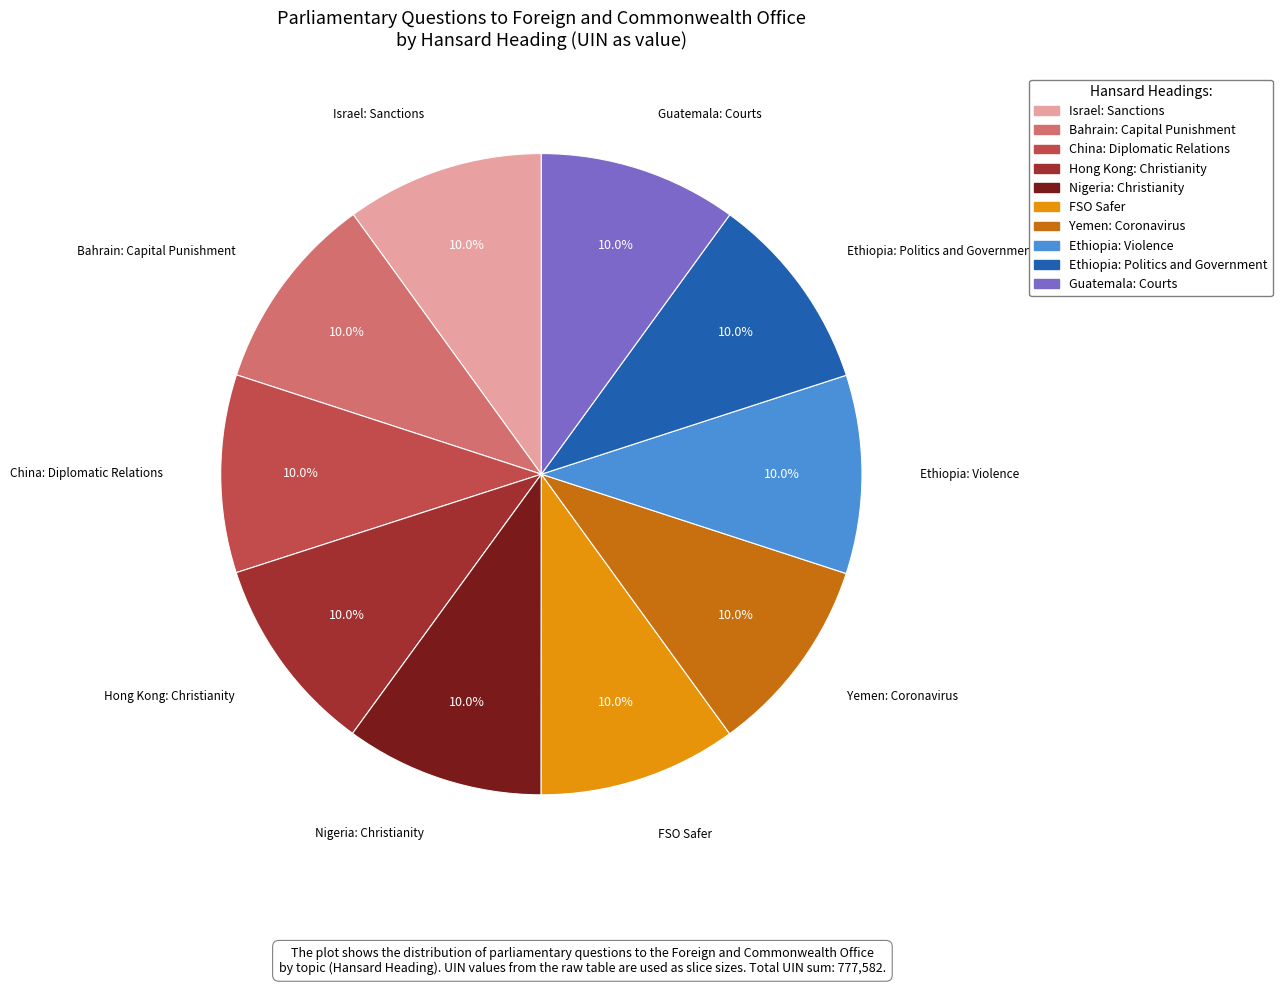

How many slices are in this pie chart?

10